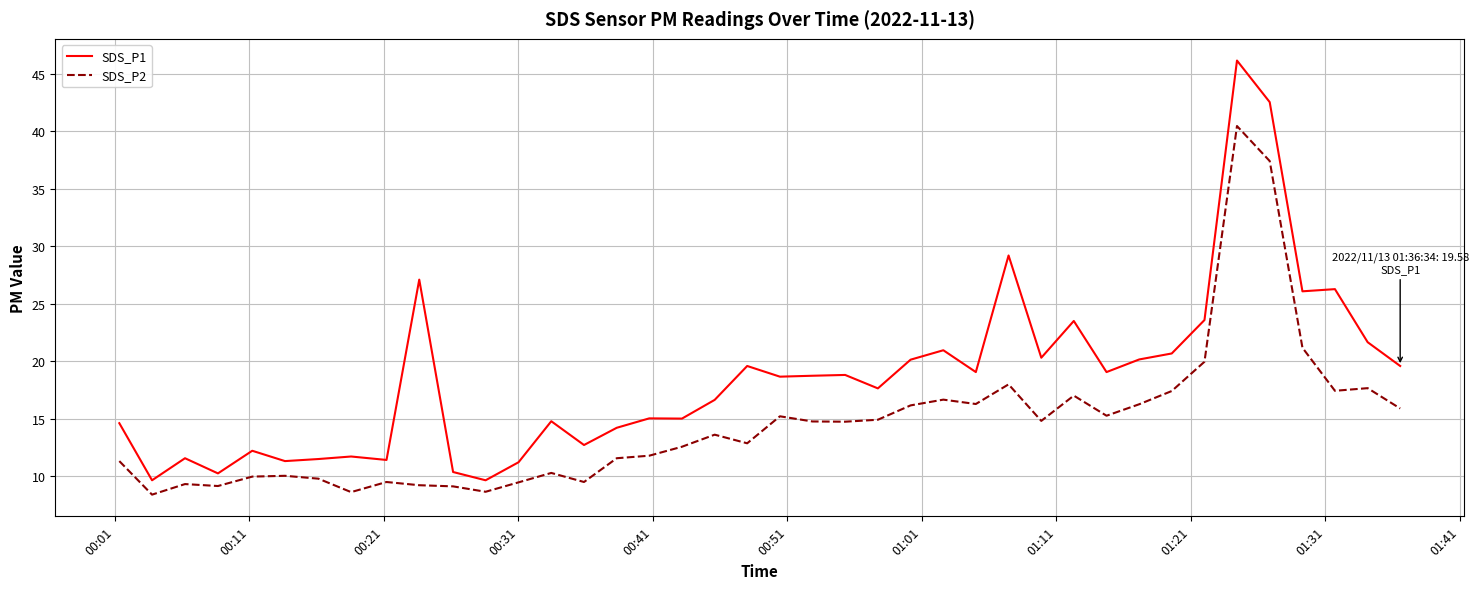

Rank the series by their average value, from lowest to highest.

SDS_P2, SDS_P1